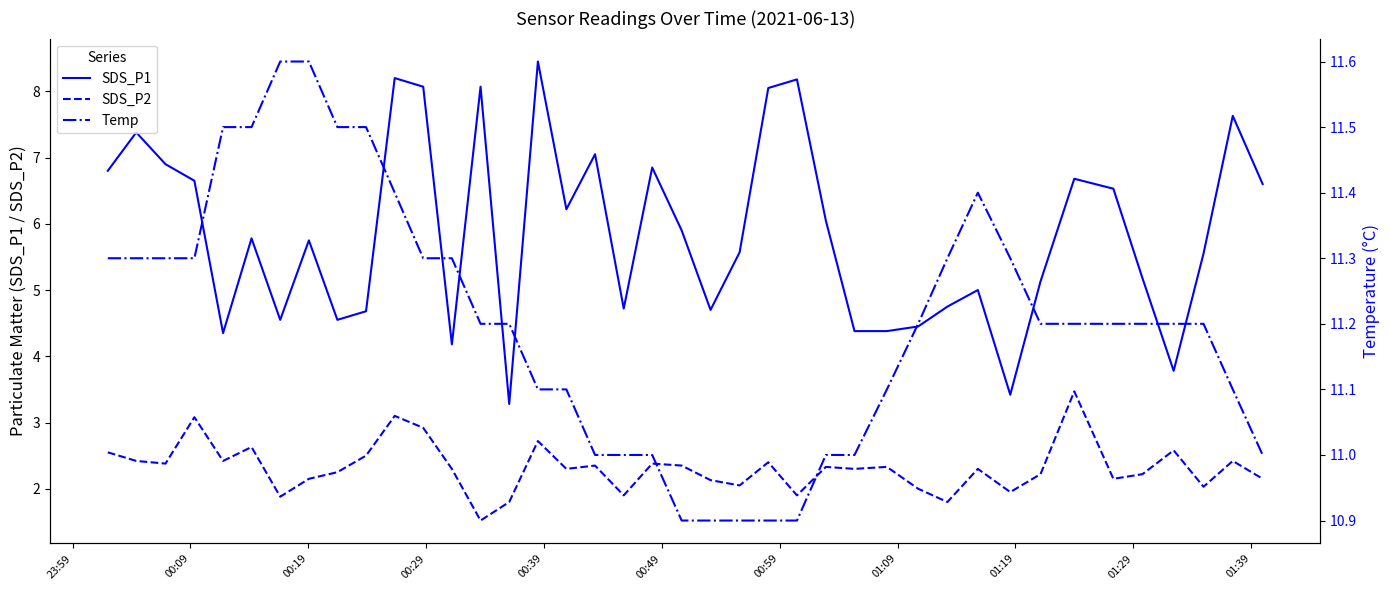

How many values in the SDS_P2 series are below 2?

7